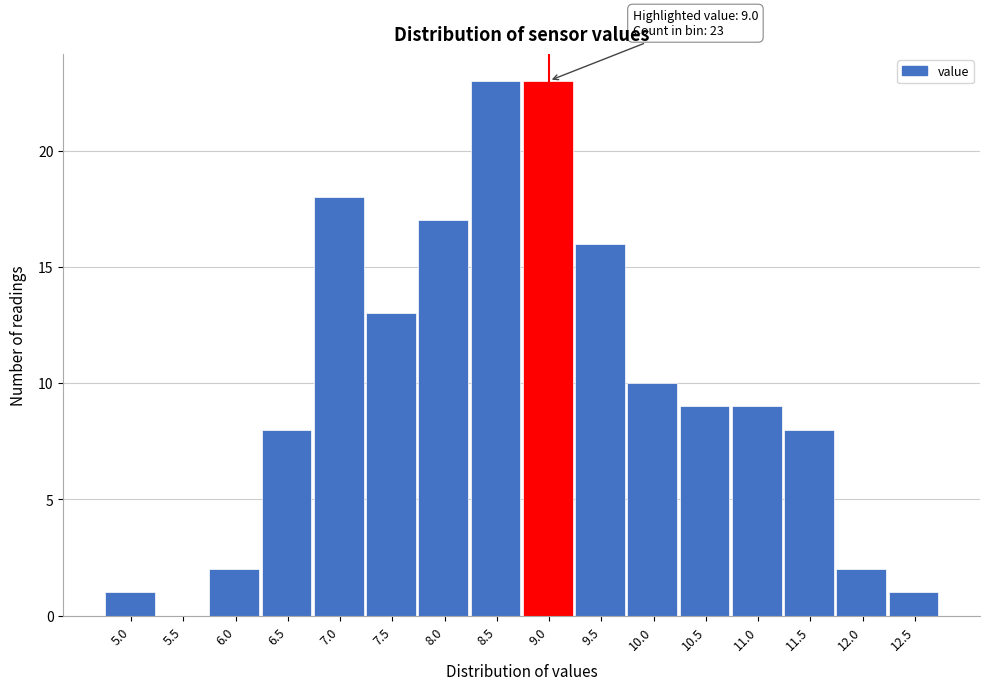

Reading left to right, list all the values displayed in this chart.

5.0=1	5.5=0	6.0=2	6.5=8	7.0=18	7.5=13	8.0=17	8.5=23	9.0=23	9.5=16	10.0=10	10.5=9	11.0=9	11.5=8	12.0=2	12.5=1